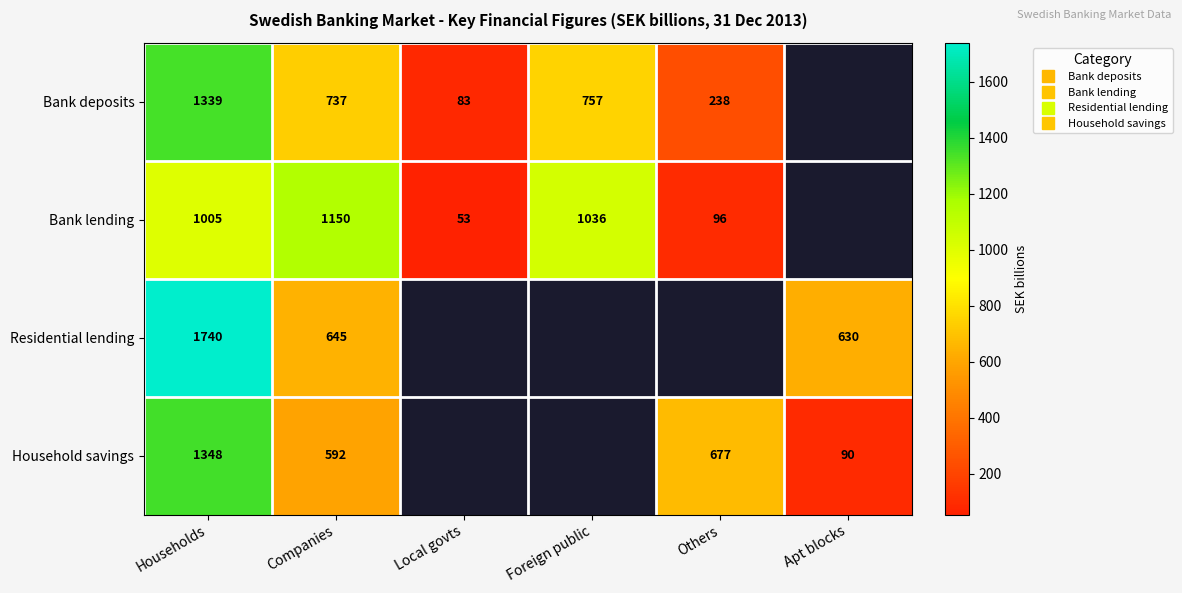

Count the number of data series in this chart.

4